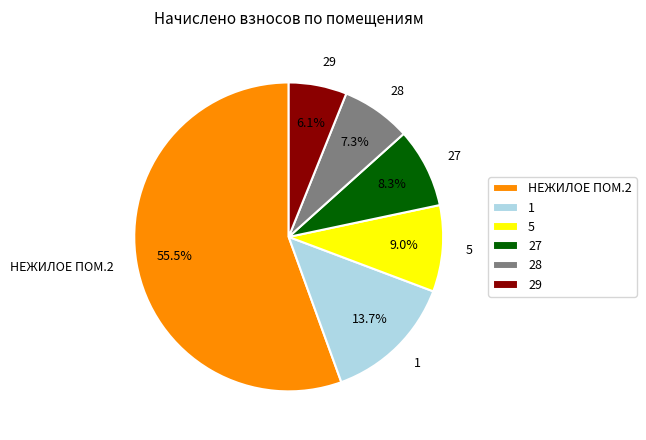

To the nearest percent, what portion does 29 represent?

6%